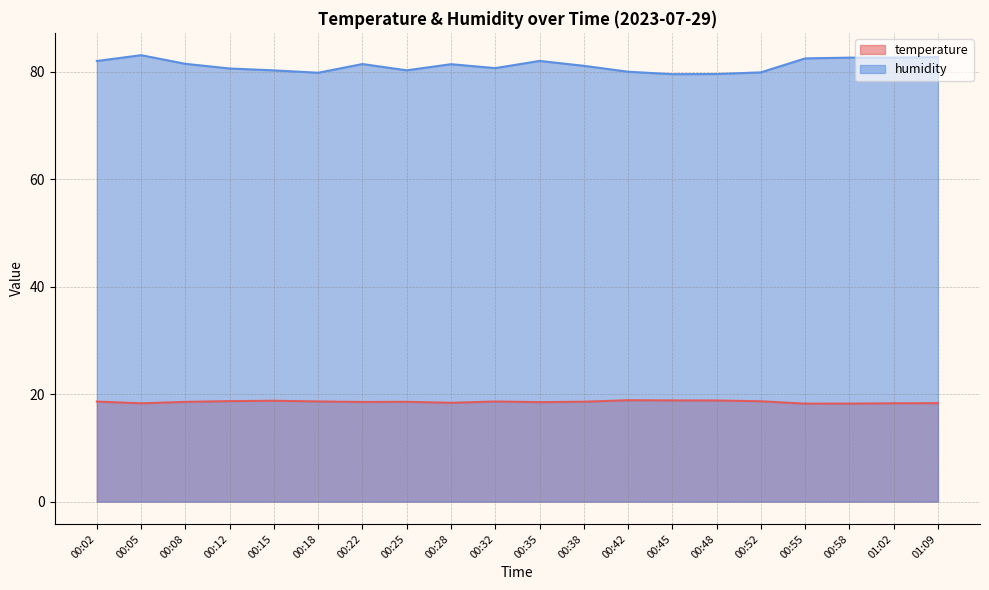

What is the label of the 8th point from the left?

00:25